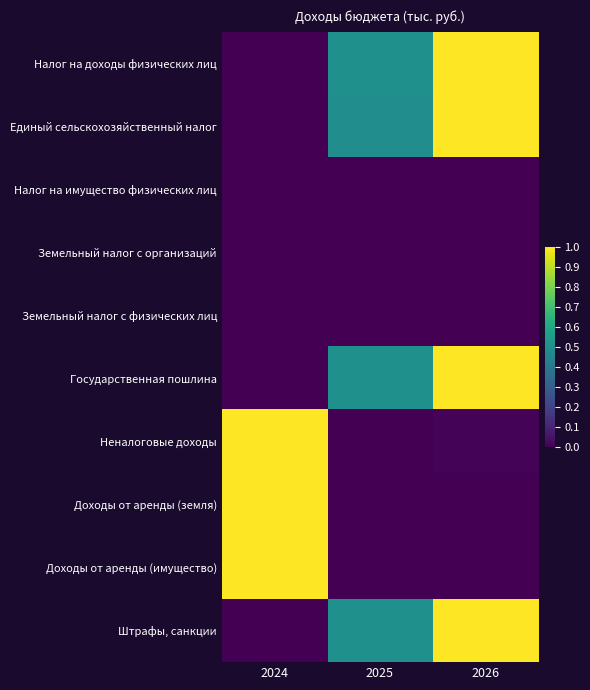

Which has a higher value, 2024 or 2026?

2026